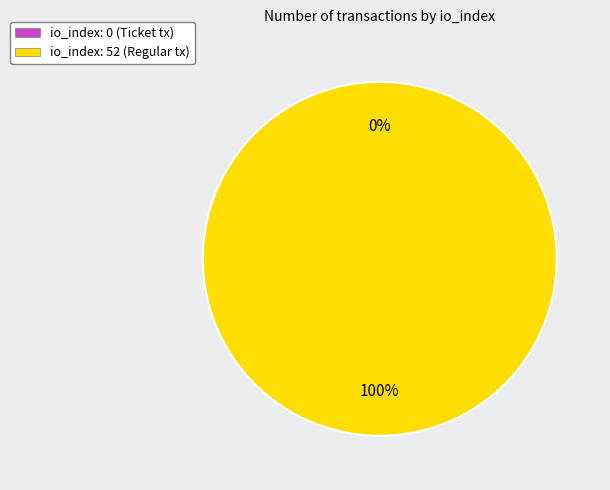

True or false: tx_type: Regular (io_index=52) accounts for 99% of the total.

False